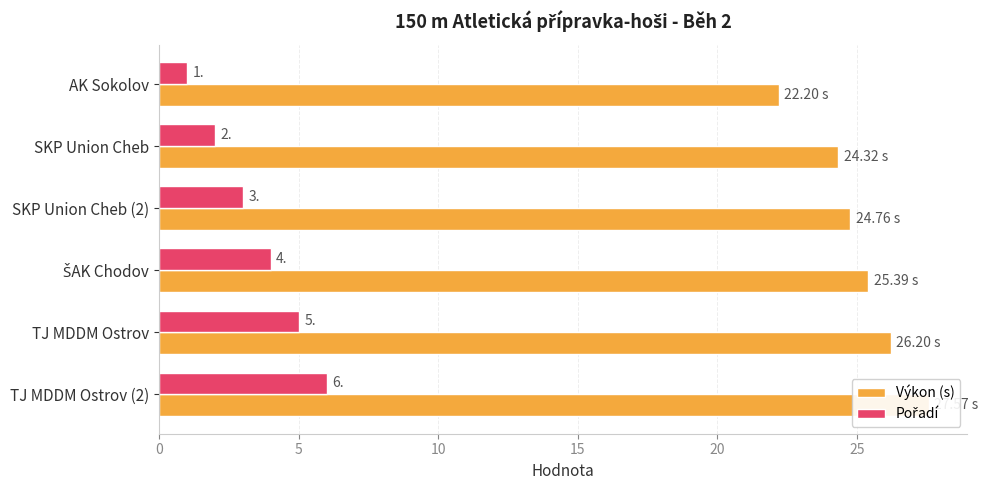

The value of Výkon (s) at TJ MDDM Ostrov is 26.2. True or false?

True